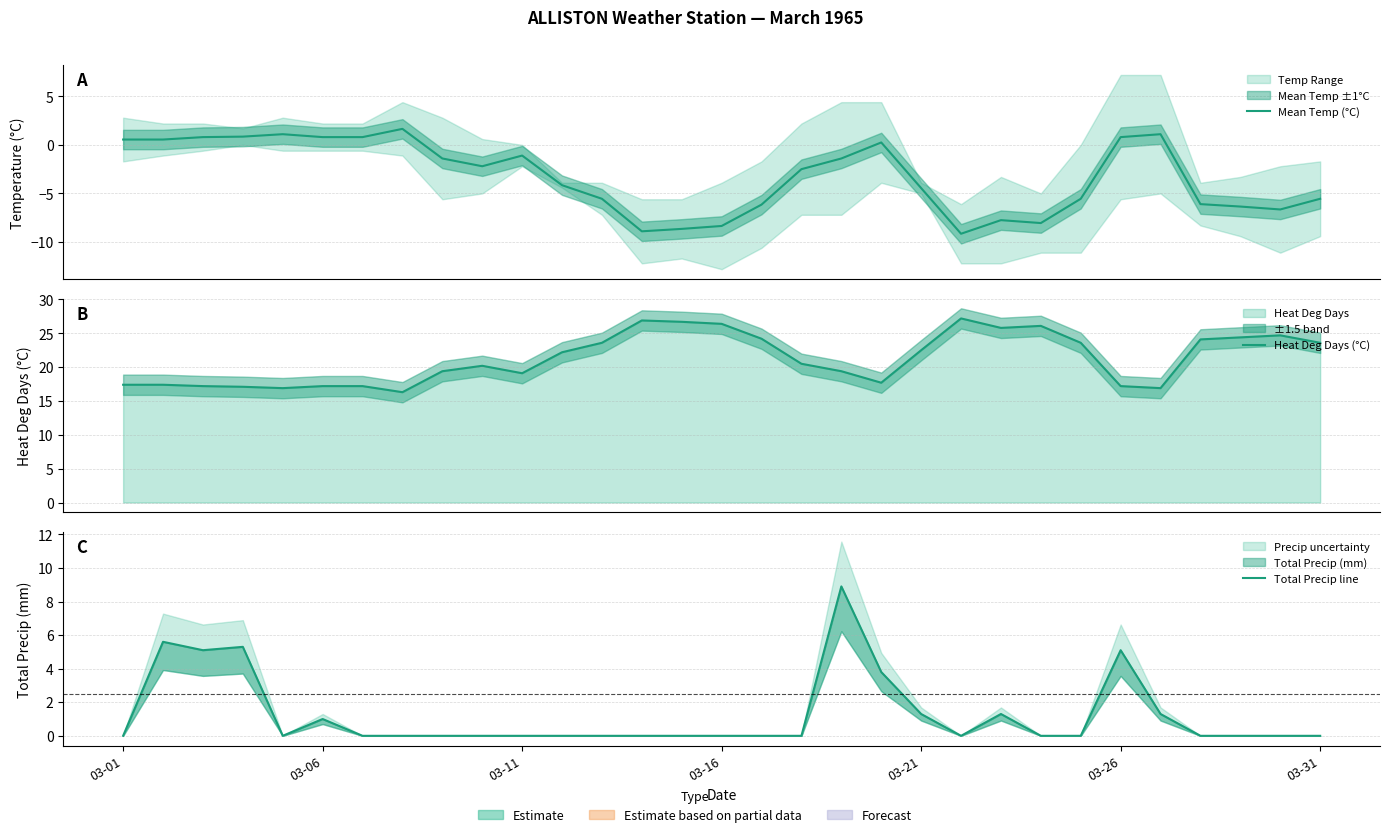

The Heat Deg Days (°C) series shows 47.2 at 13. True or false?

False